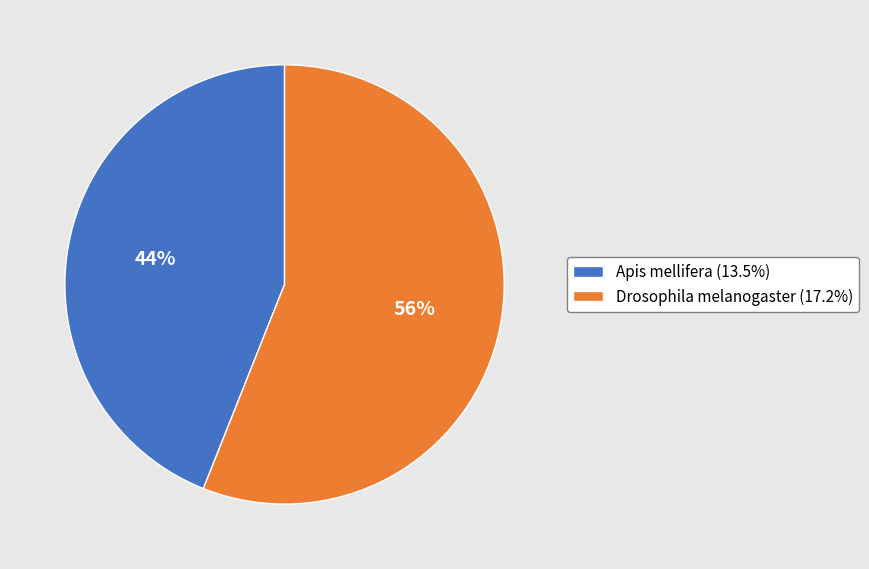

How many slices are in this pie chart?

2